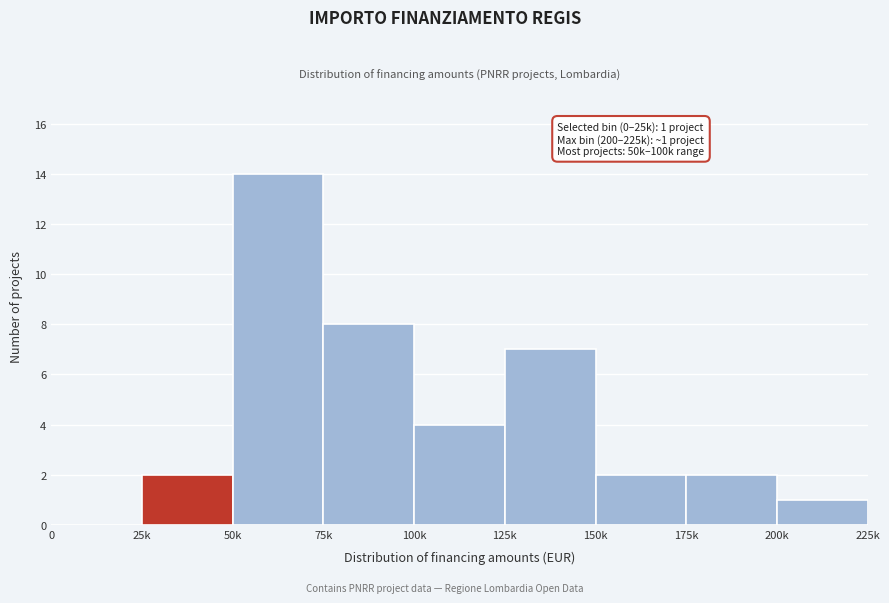

Reading right to left, transcribe all the data shown in this chart.

200k=1	175k=2	150k=2	125k=7	100k=4	75k=8	50k=14	25k=2	0=0